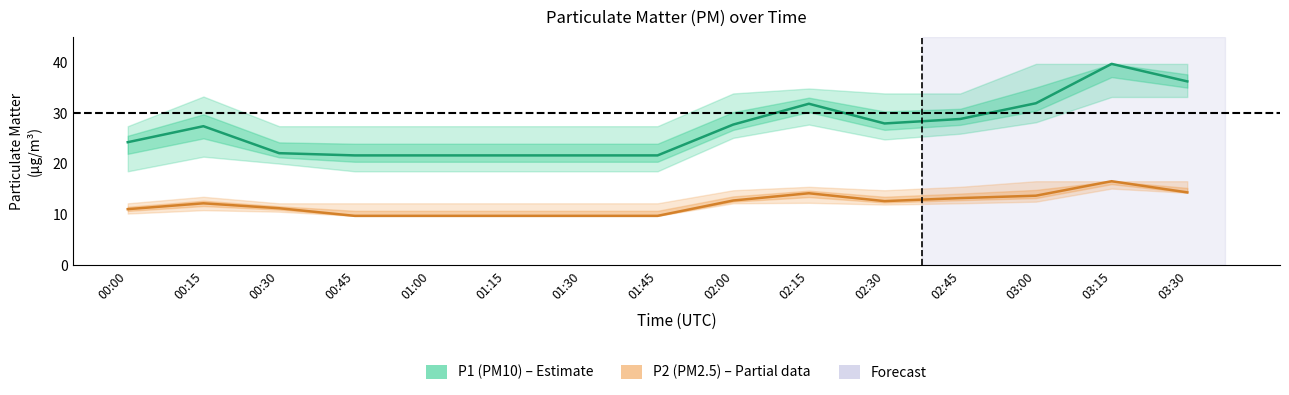

Read the P2 (PM2.5) value at 02:00.

12.8